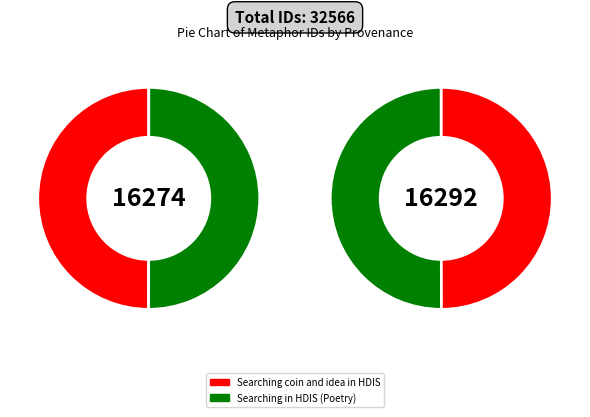

Rank the categories by value from lowest to highest.

Searching coin and idea in HDIS, Searching in HDIS (Poetry)